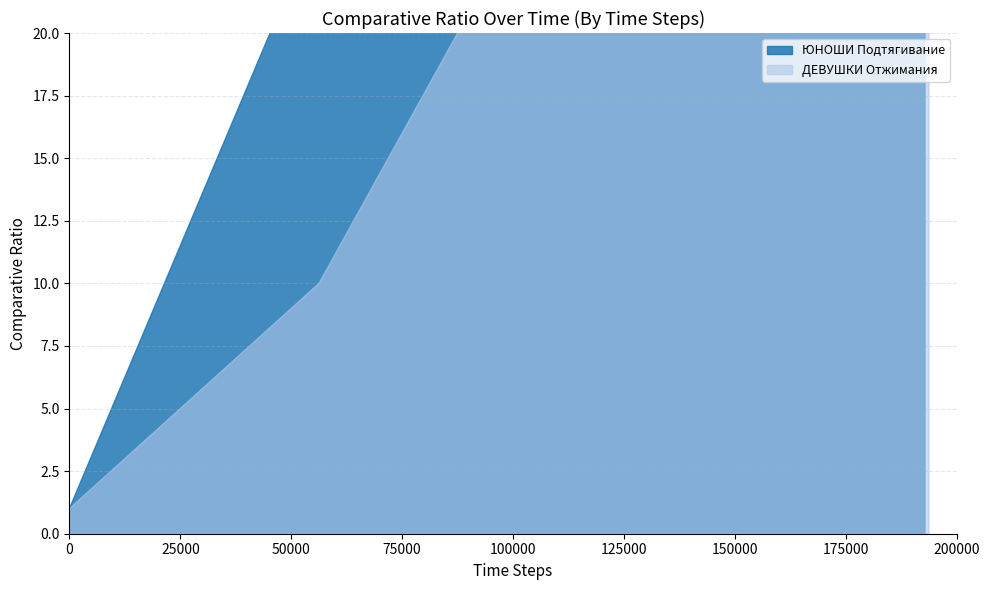

What is the label of the 2nd point from the right?

13.0